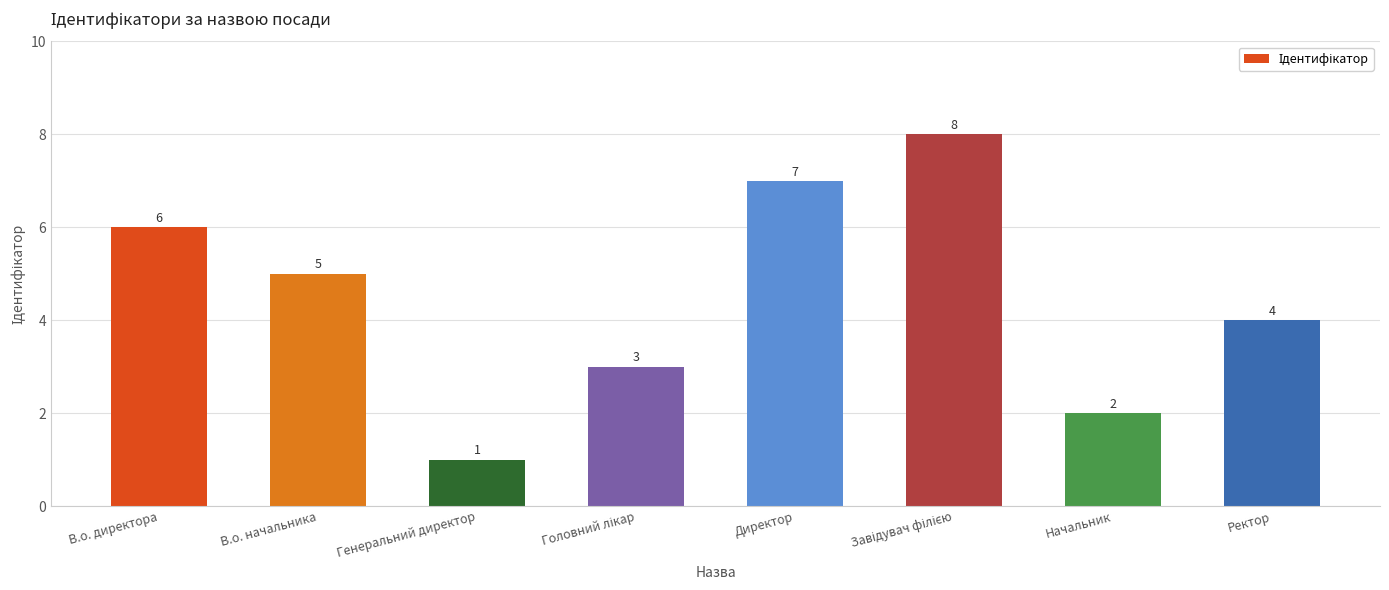

True or false: the data shows 5 at В.о. начальника.

True